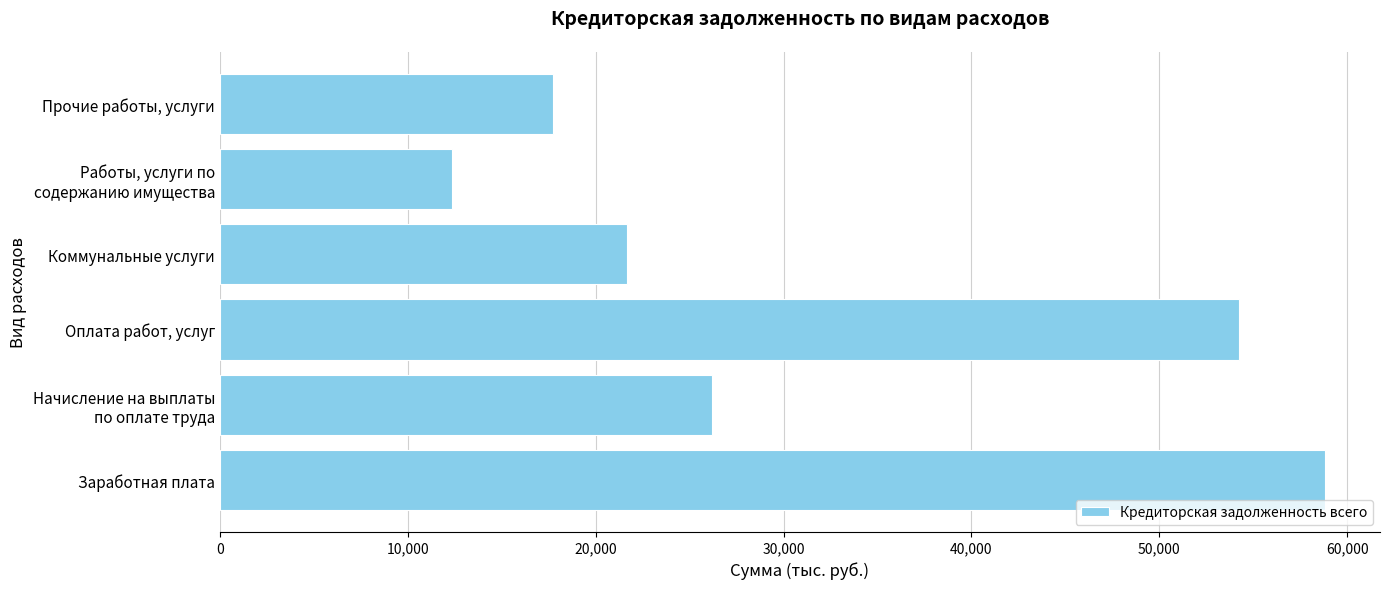

What is the difference between the values at Оплата работ, услуг and Коммунальные услуги?

32577.3